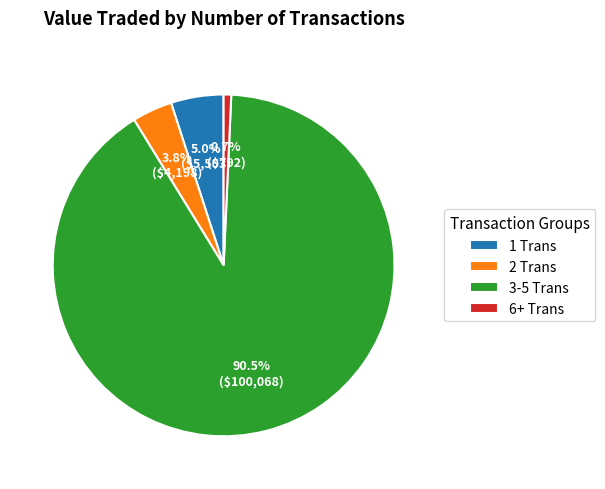

What is the smallest slice in the pie chart?

6+ Trans